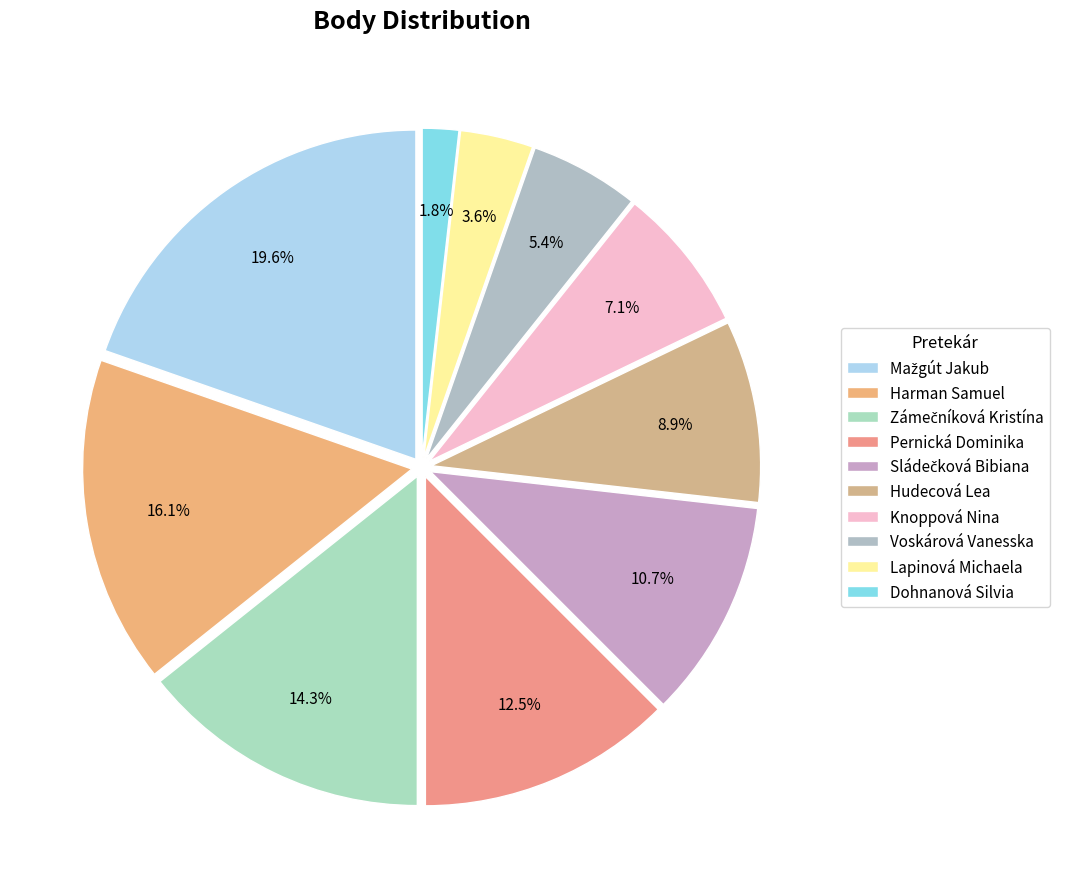

Count the number of slices in the pie.

10